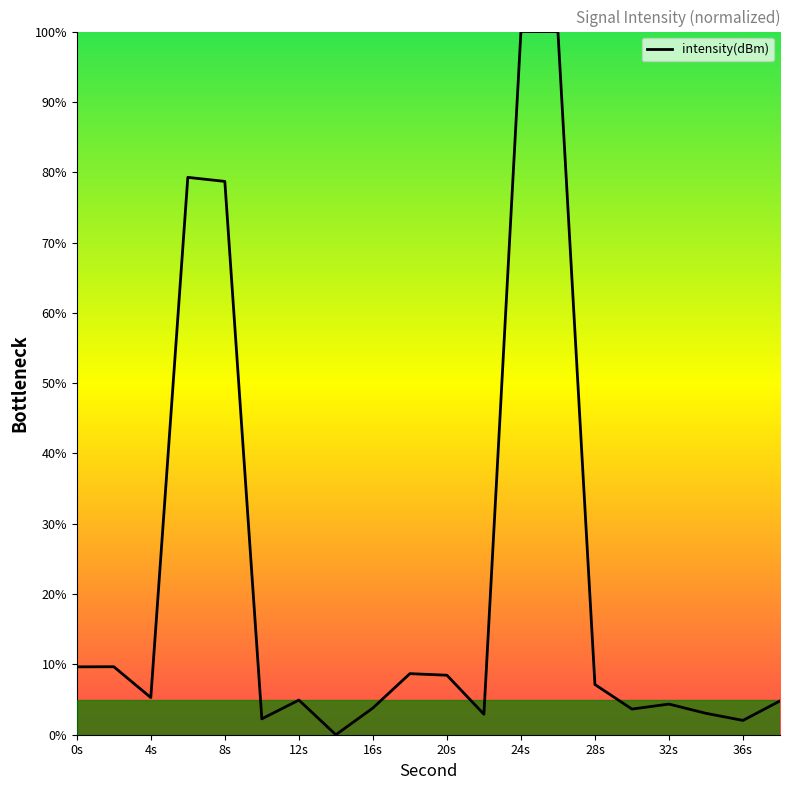

What is the difference between the maximum and minimum values?

100.0